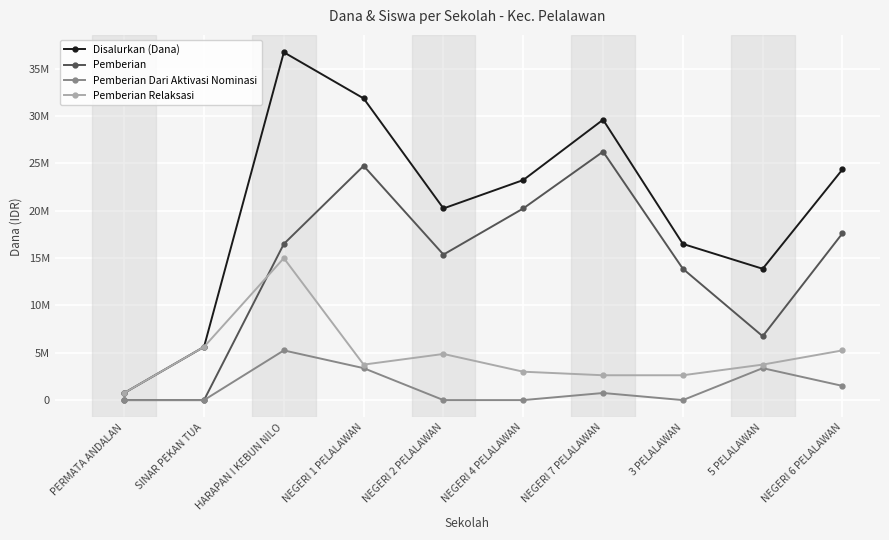

How many times do Pemberian and Pemberian Relaksasi cross each other?

1